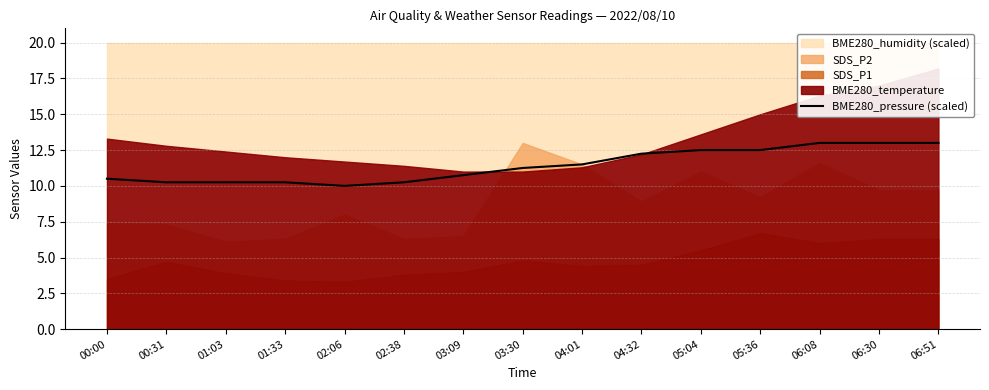

What is the difference between the maximum and minimum values?

3.0